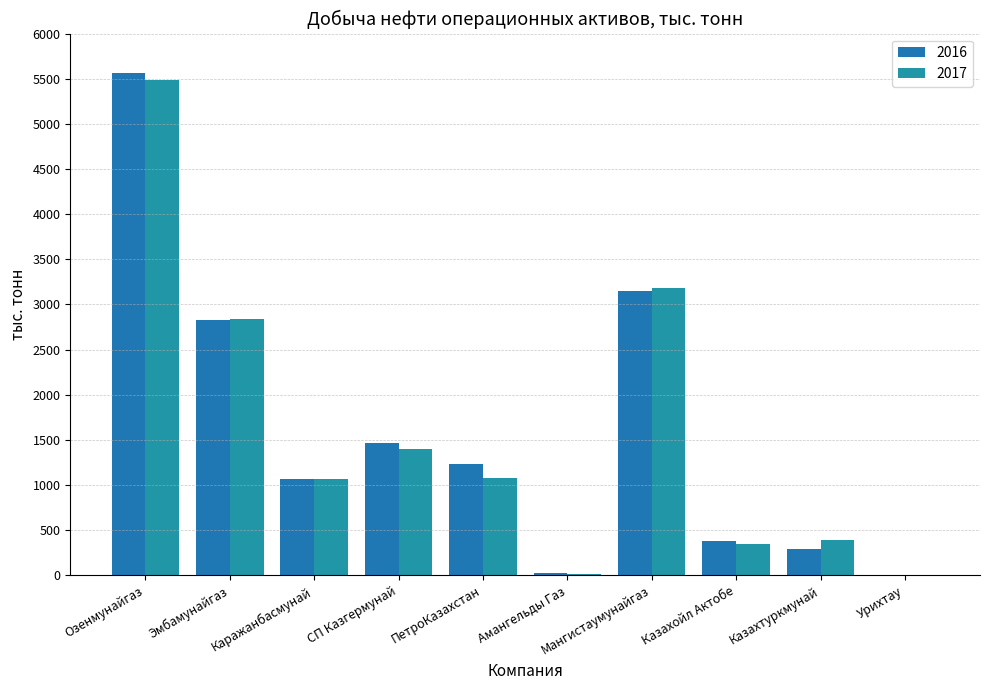

How many data points does each series have?

10